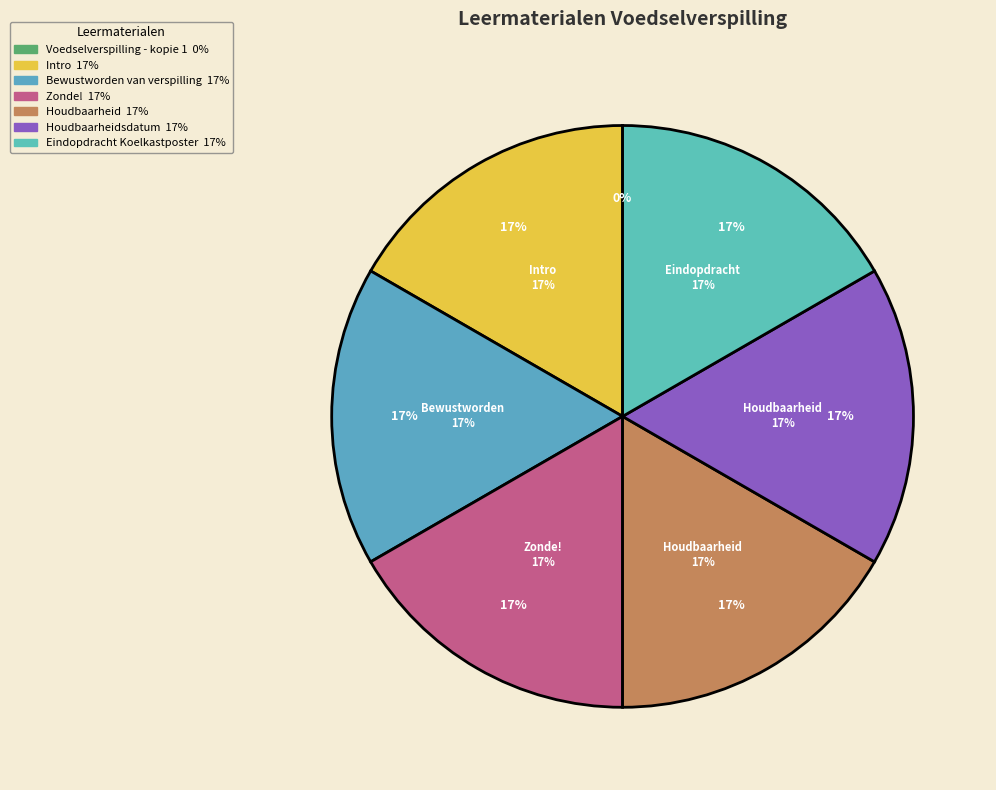

Rank the categories by value from highest to lowest.

Eindopdracht Koelkastposter, Houdbaarheidsdatum, Houdbaarheid, Zonde!, Bewustworden van verspilling, Intro, Voedselverspilling - kopie 1